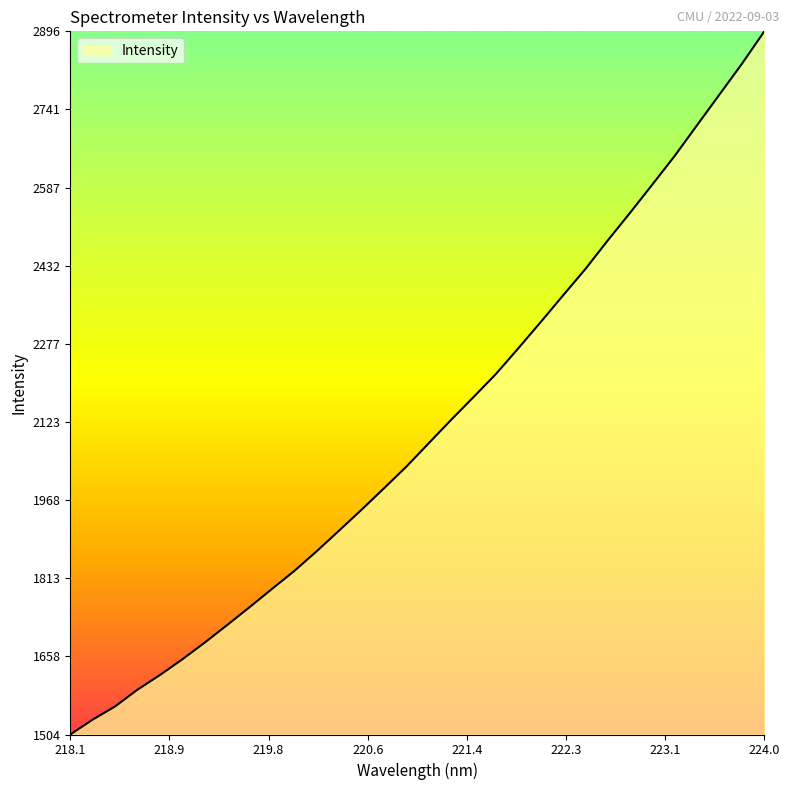

True or false: there are more than 1 points higher than both neighbors.

False